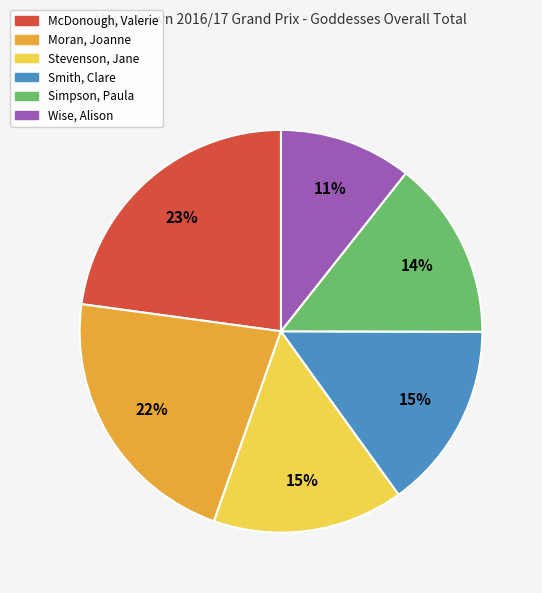

Is McDonough, Valerie the majority of the pie?

No